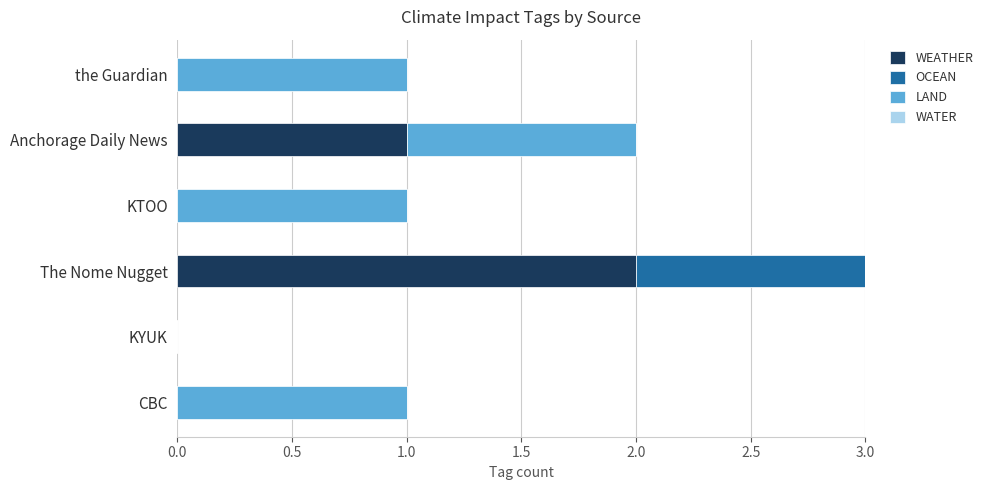

At which category is the sum across all series the highest?

The Nome Nugget